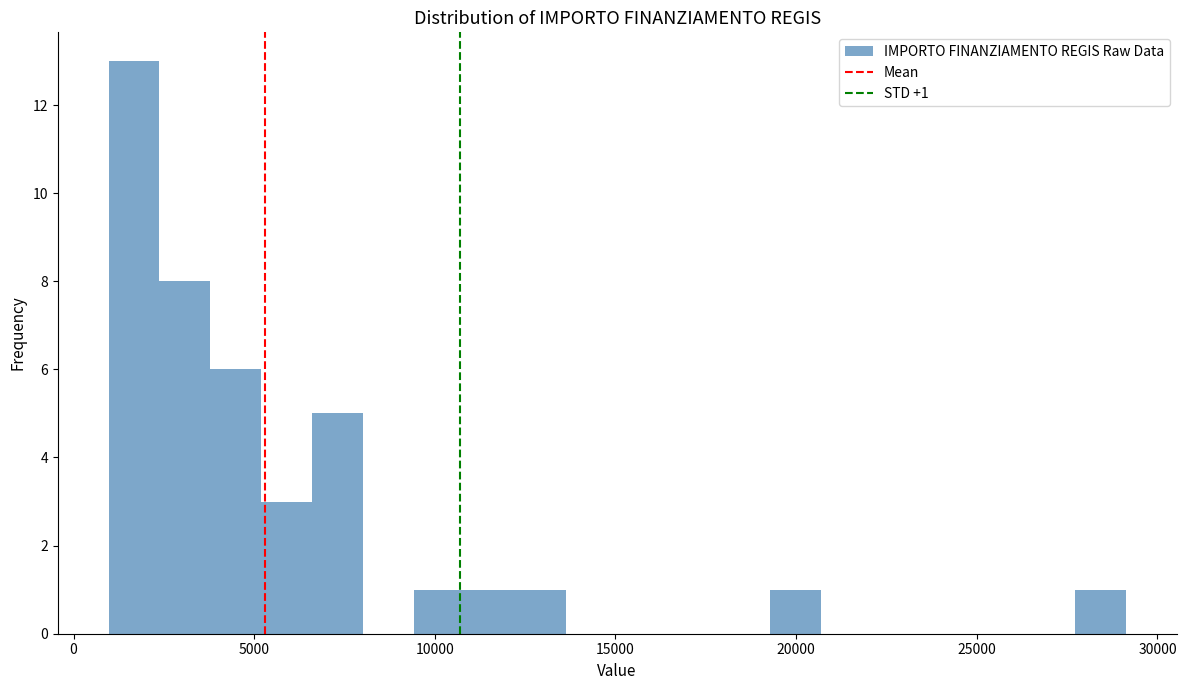

Read against the x-axis, roughly where is the centre of the tallest bar?

1500